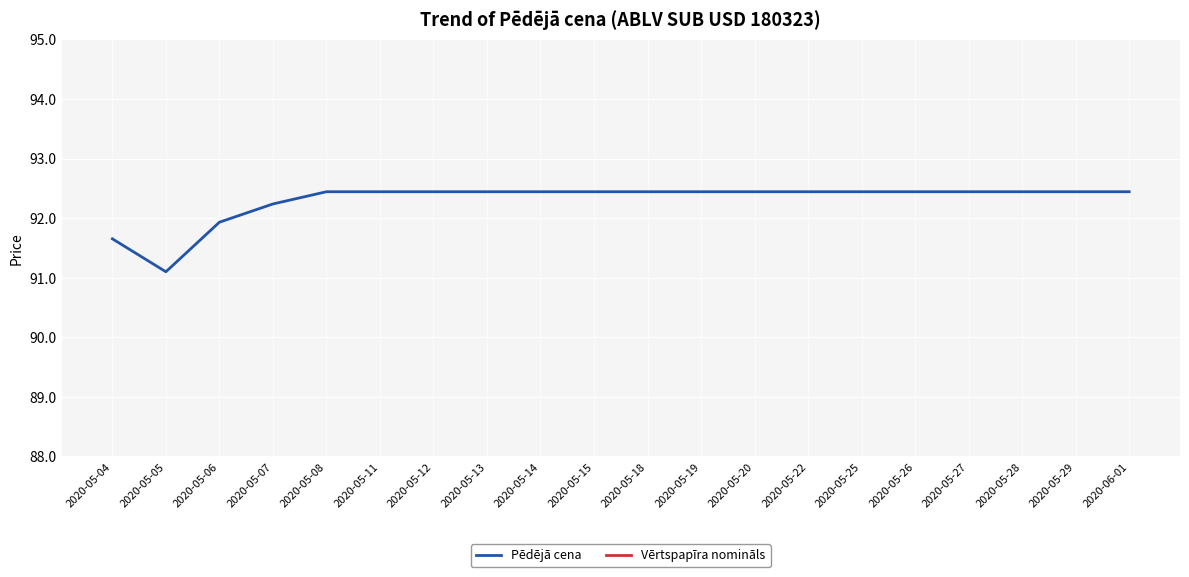

True or false: Vērtspapīra nomināls has more than 1 points higher than both neighbors.

False